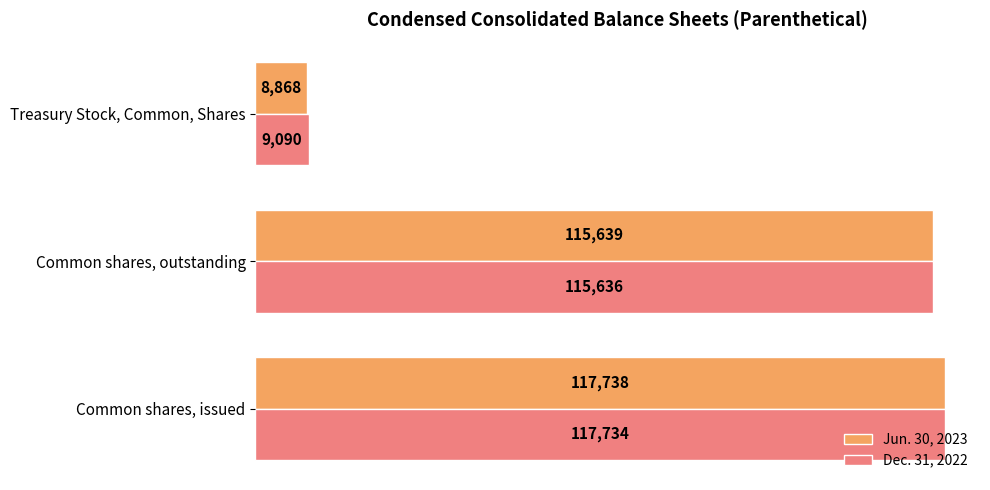

What is the minimum value for Jun. 30, 2023?

8868